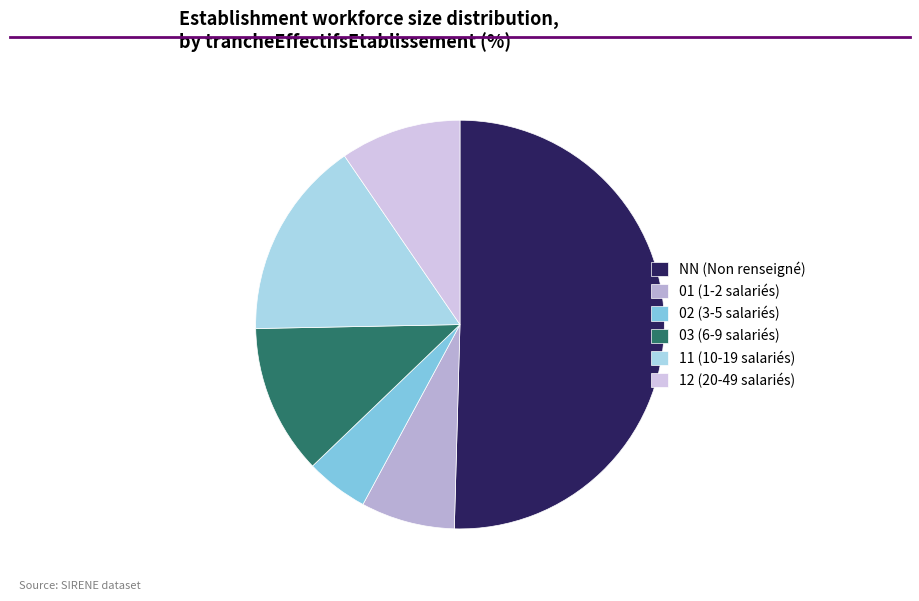

How many segments does this pie chart have?

6